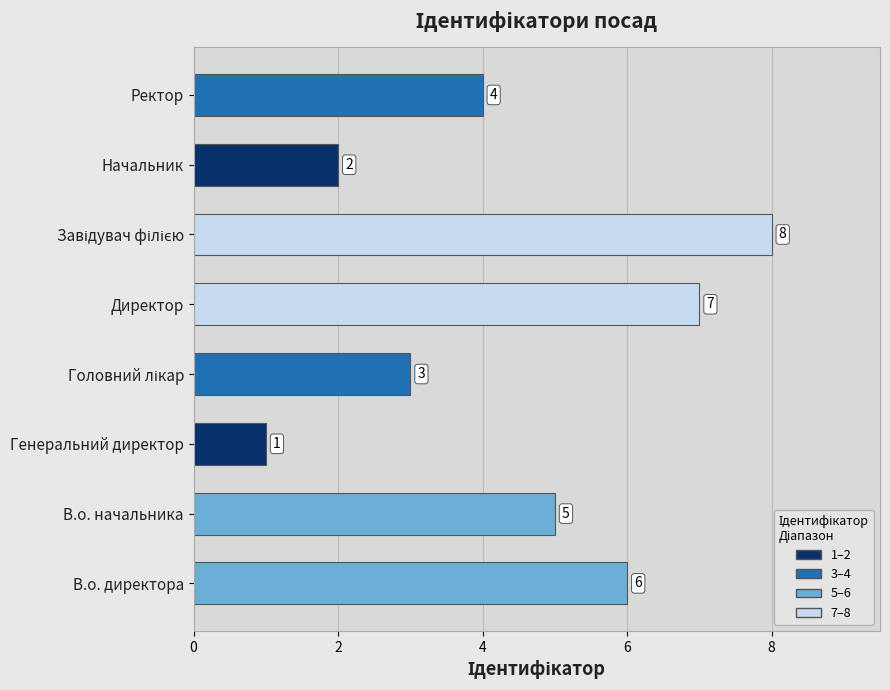

What is the sum of all values?

36